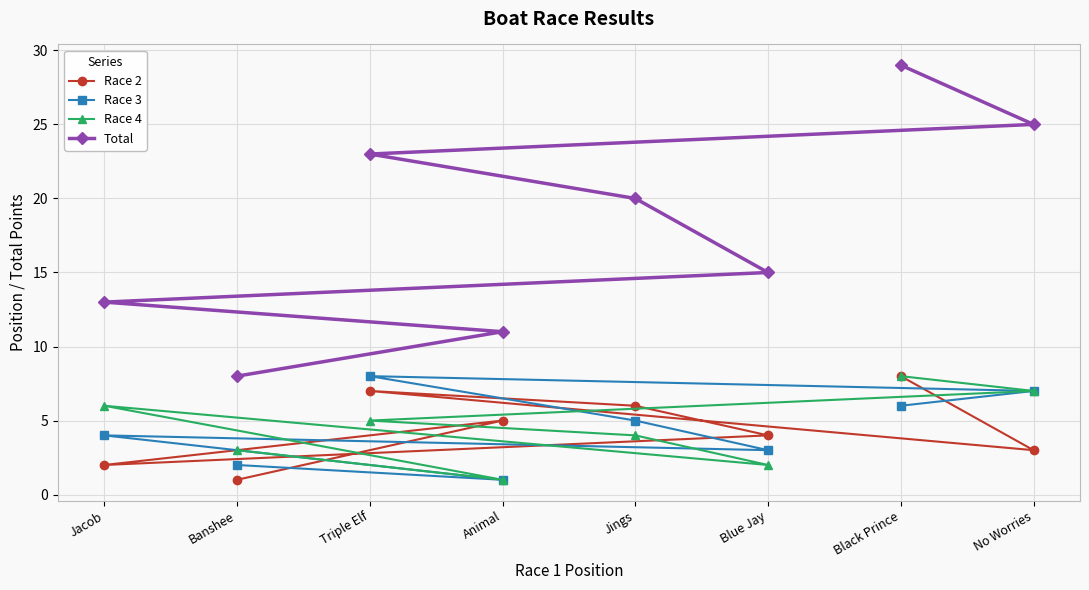

At which label is Total closest to 18?

Jings